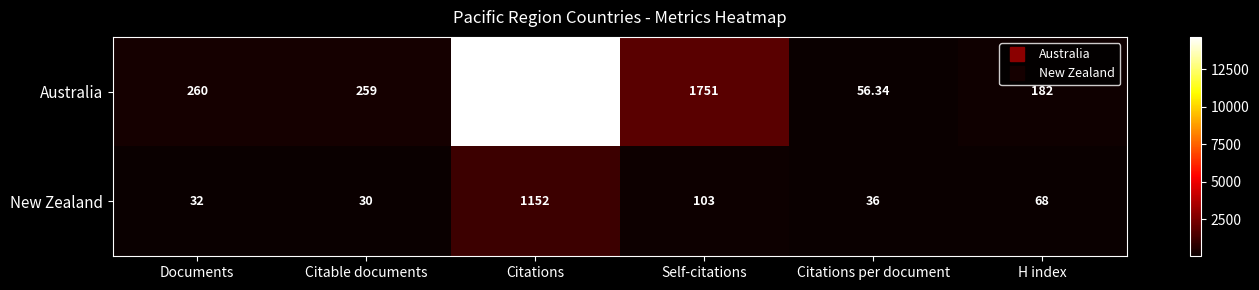

List the series in order of their overall mean, highest first.

Australia, New Zealand